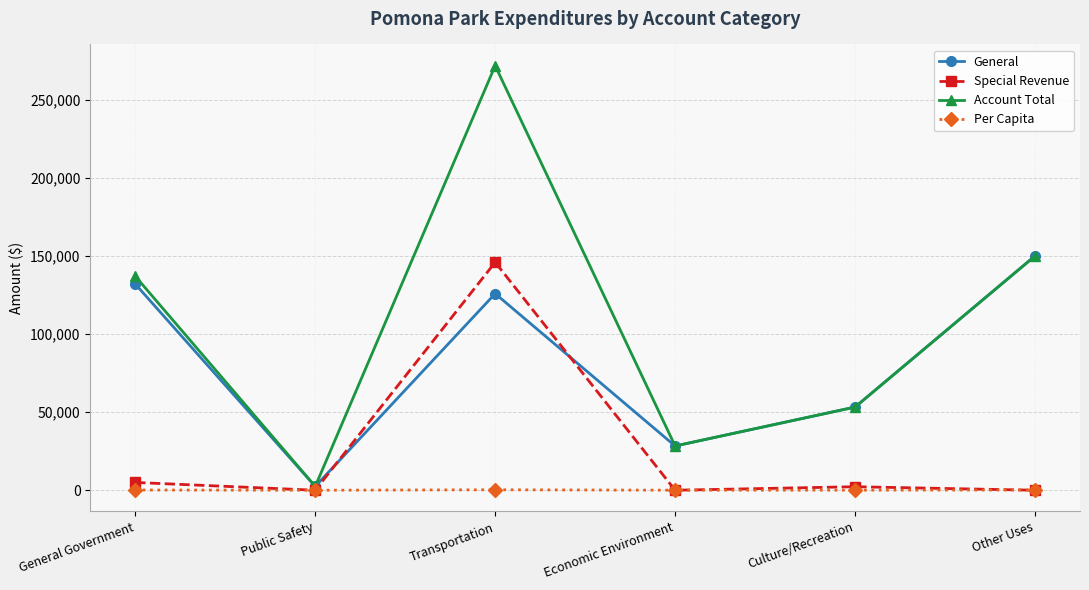

List the labels in order of General value, largest first.

Other Uses, General Government, Transportation, Culture/Recreation, Economic Environment, Public Safety